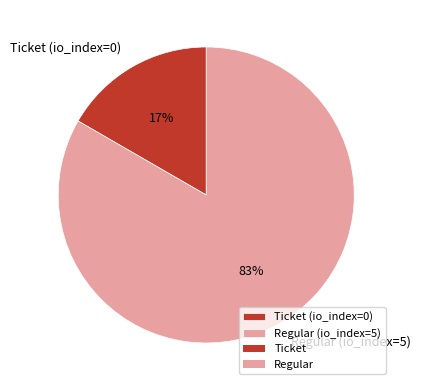

To the nearest percent, what is the combined percentage of Regular (io_index=5) and Ticket (io_index=0)?

100%